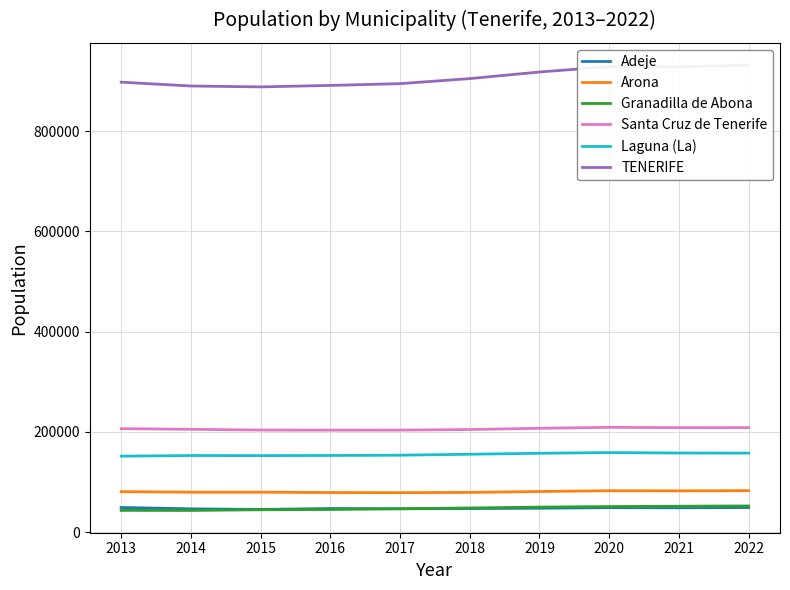

What is the average value of the Laguna (La) series?

155212